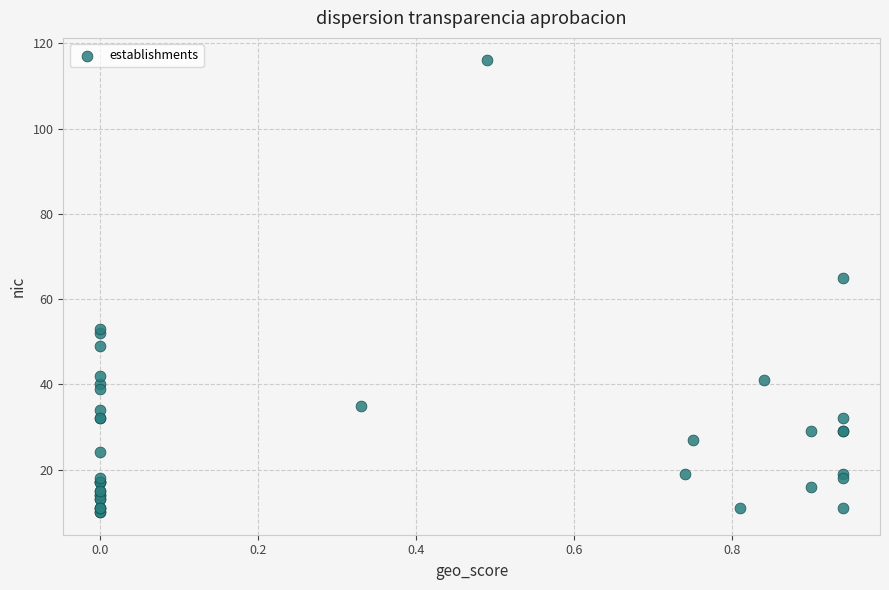

What Y value in the scatter plot is closest to 63?

65